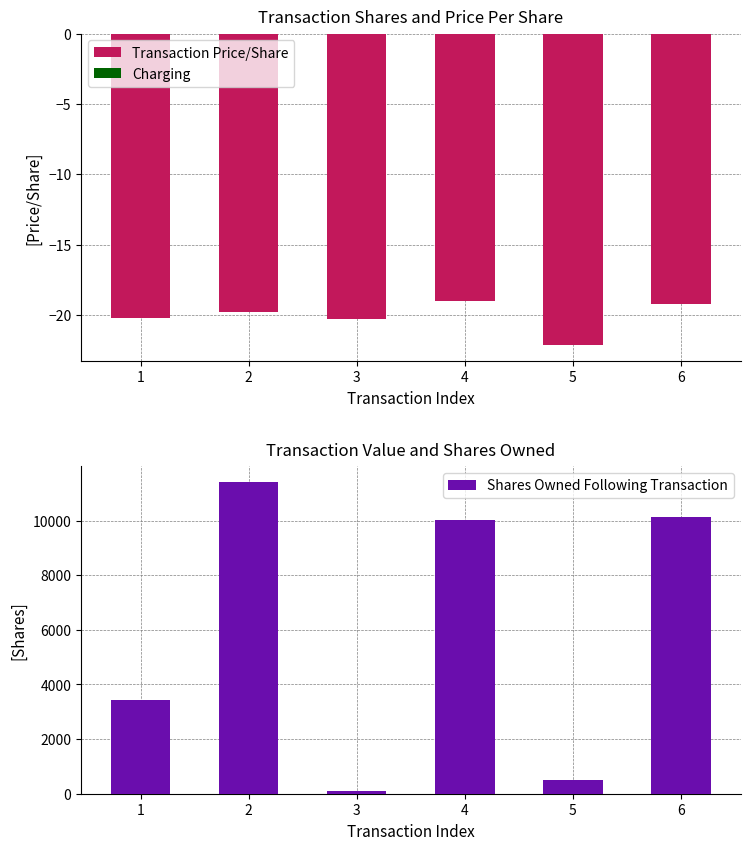

What are all the series names shown in the legend?

Transaction Price/Share, Charging, Shares Owned Following Transaction